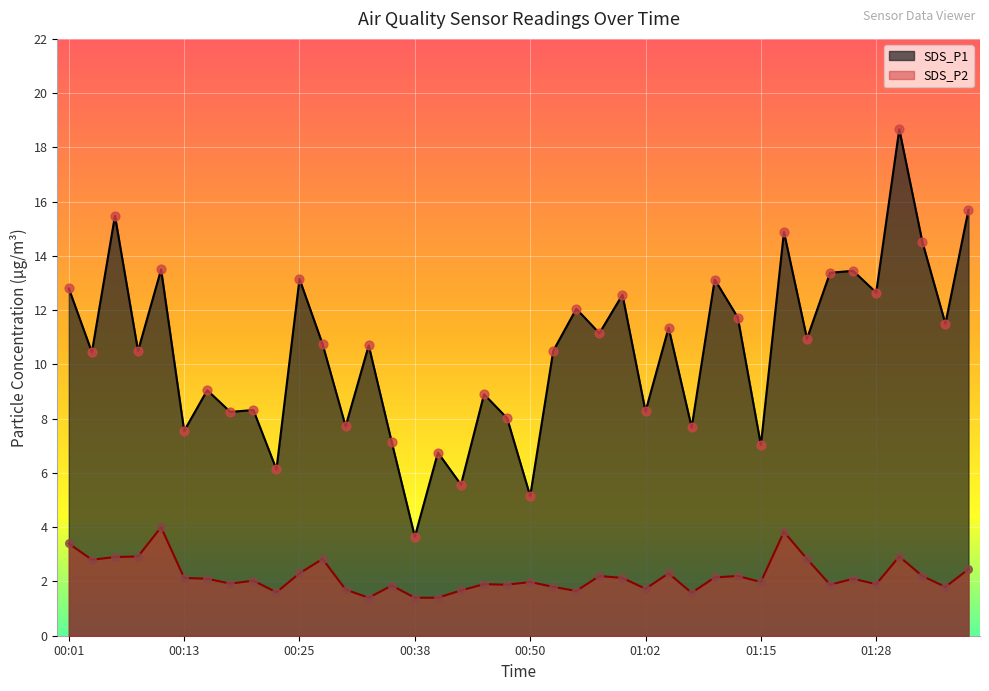

What are all the series names shown in the legend?

SDS_P1, SDS_P2